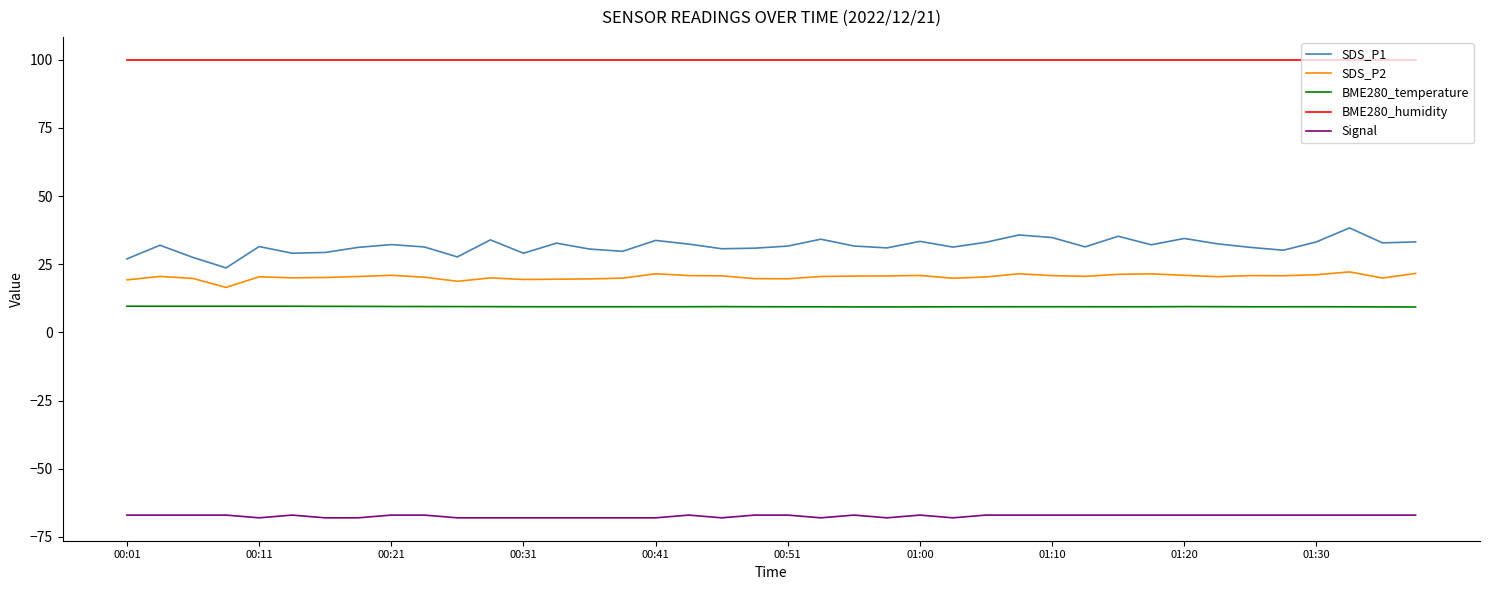

True or false: Signal and BME280_humidity cross at least once.

False